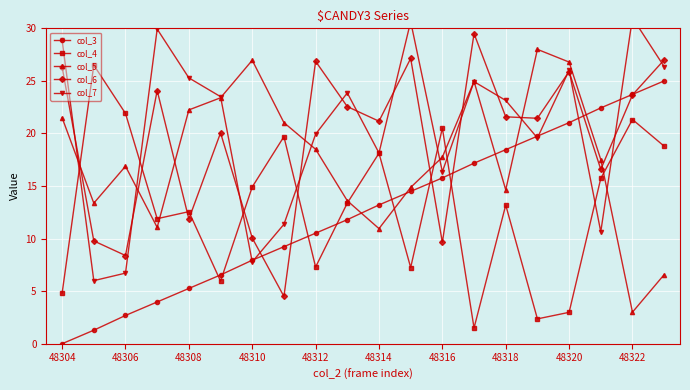

How many times do col_4 and col_6 cross each other?

8